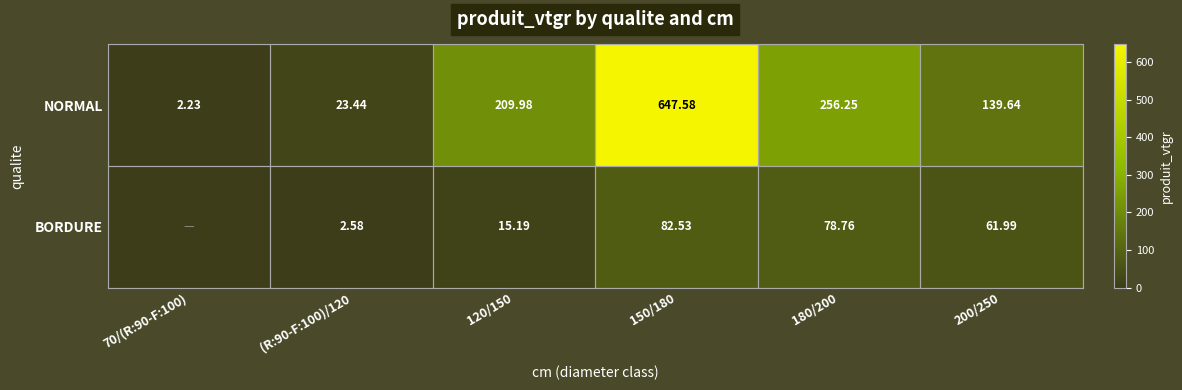

How many data points in NORMAL are above 209?

3